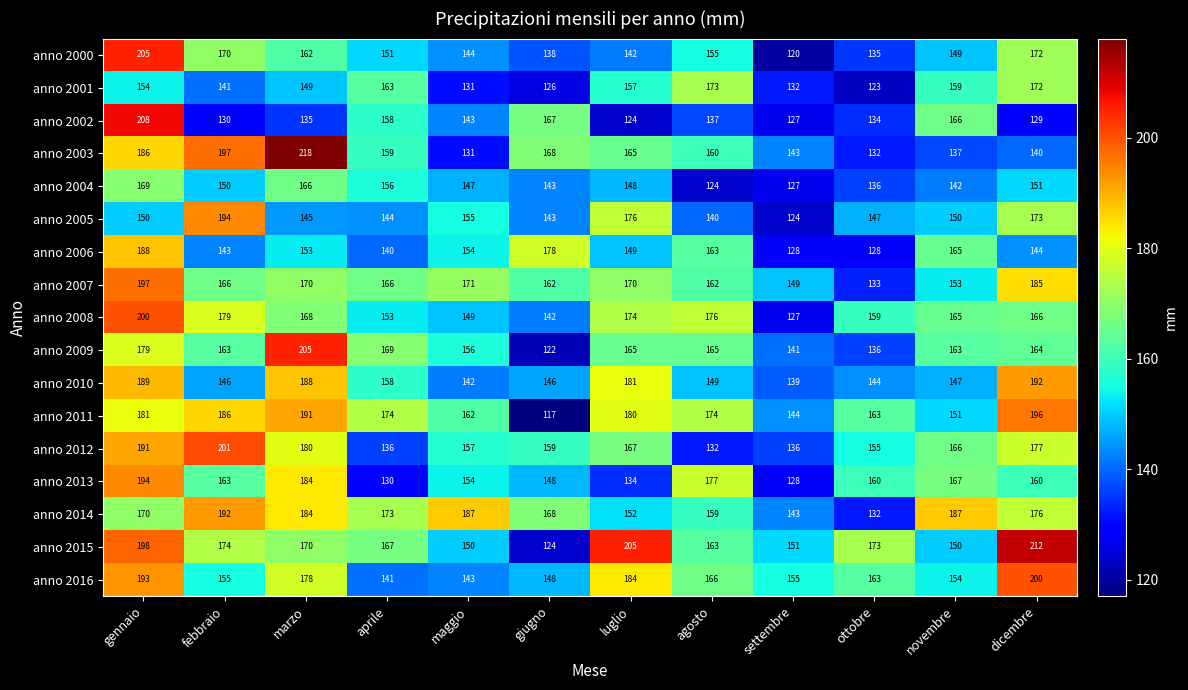

What is the difference between the maximum and minimum values in the anno 2006 series?

60